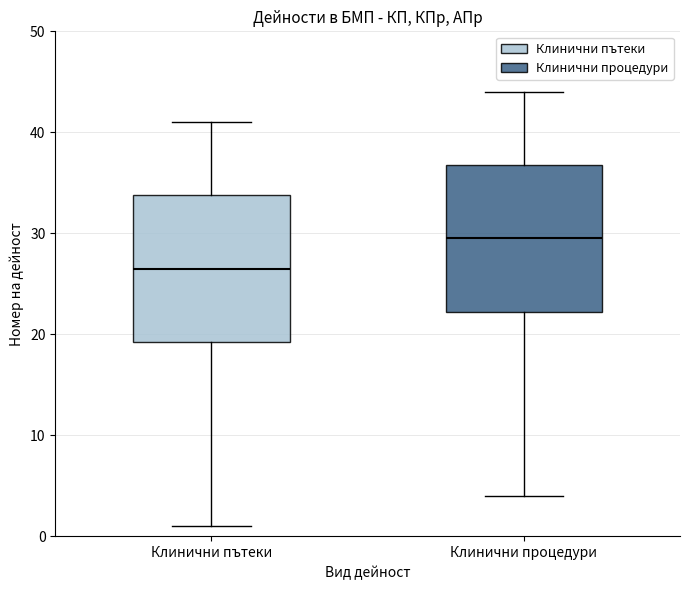

Reading left to right, transcribe this box plot: for each box, give where its median line is, the range the box spans, and where its two whiskers end, as read against the y-axis. The values are not printed on the chart, so give them approximately, as read against the axis.

Клинични пътеки: median 27, box 19 to 34, whiskers 1 to 41
Клинични процедури: median 30, box 22 to 37, whiskers 4 to 44